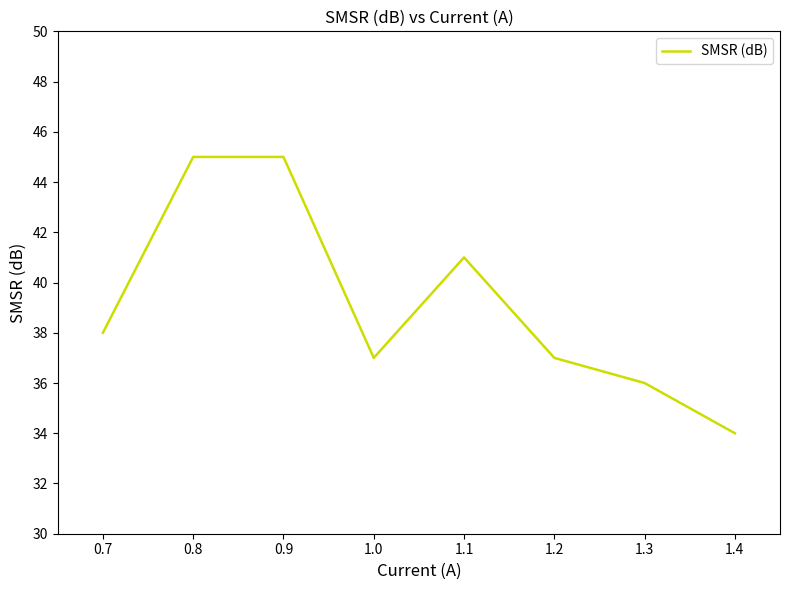

What is the average value?

39